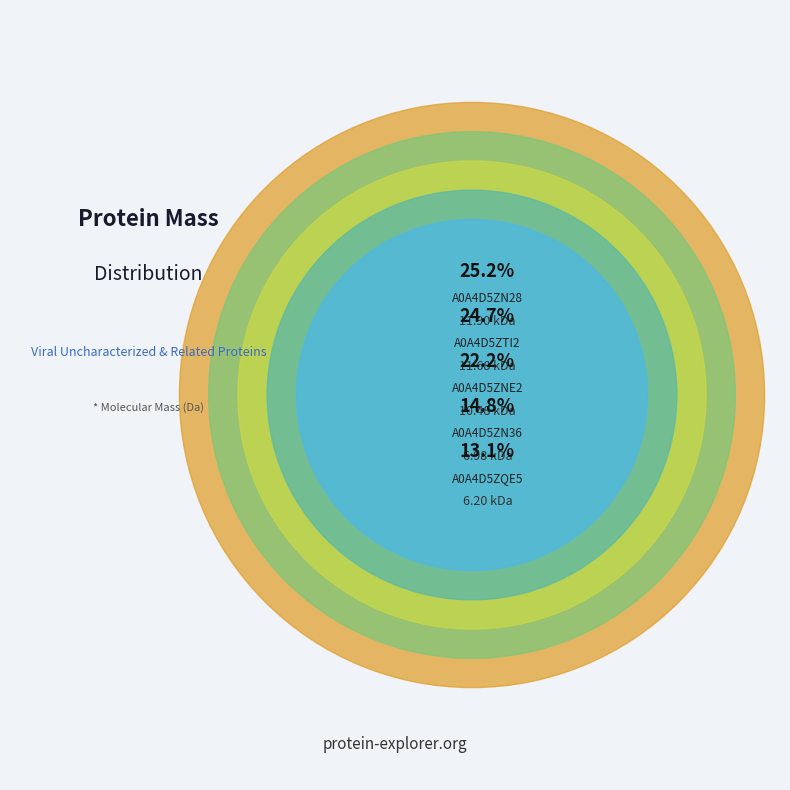

To the nearest percent, what is the difference between the largest and smallest slice percentages?

12%